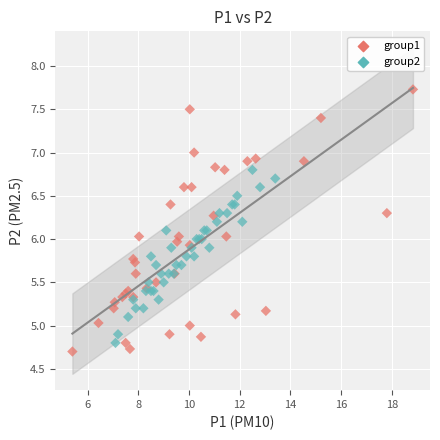

Which series reaches the maximum Y coordinate?

group1